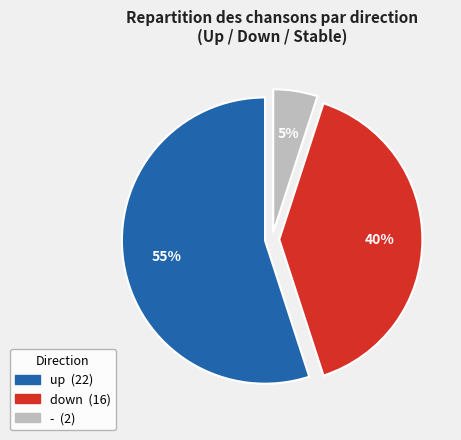

Which category accounts for the majority?

up